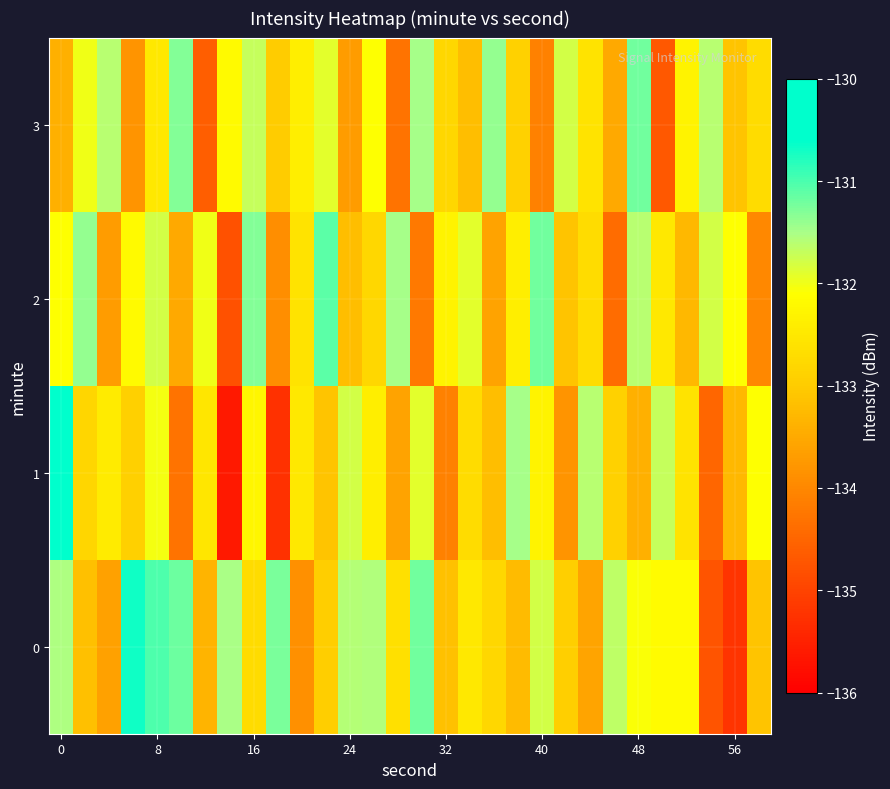

Count the number of data series in this chart.

4